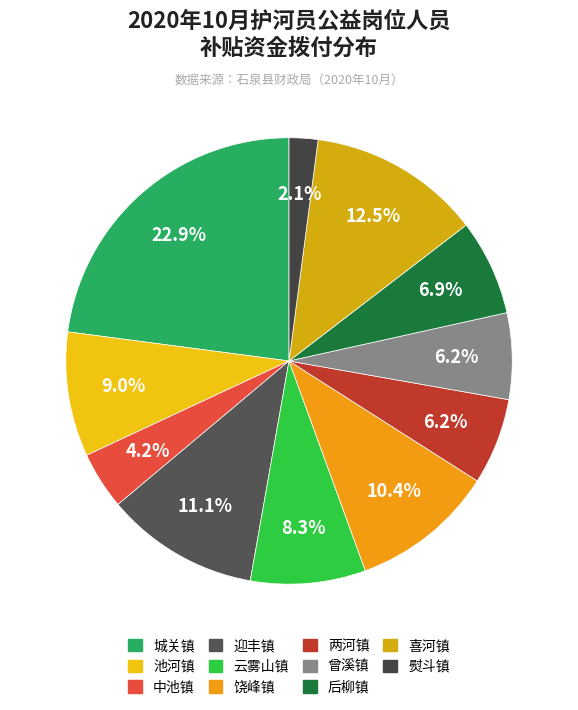

To the nearest percent, what is the difference between the 熨斗镇 and 喜河镇 slice percentages?

10%